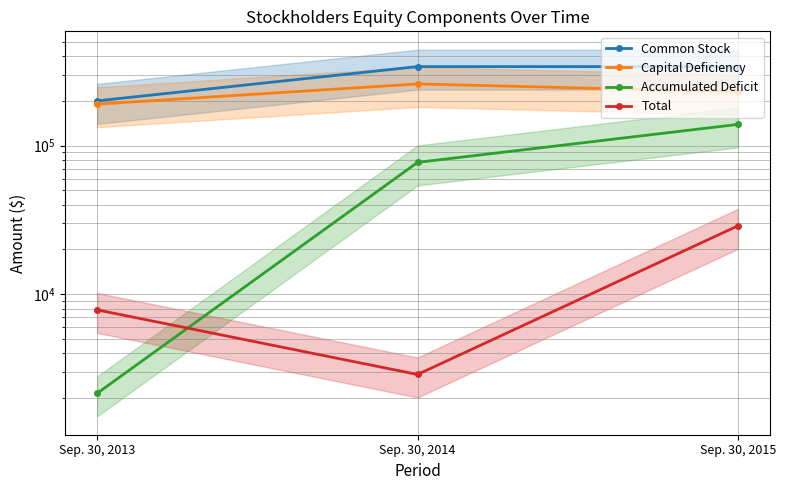

At Sep. 30, 2013, list the series in order from smallest to largest.

Accumulated Deficit, Total, Capital Deficiency, Common Stock